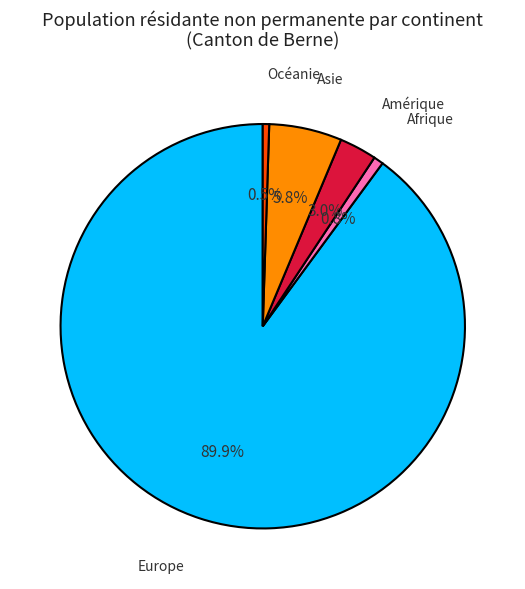

Is there a majority slice in this chart?

Yes